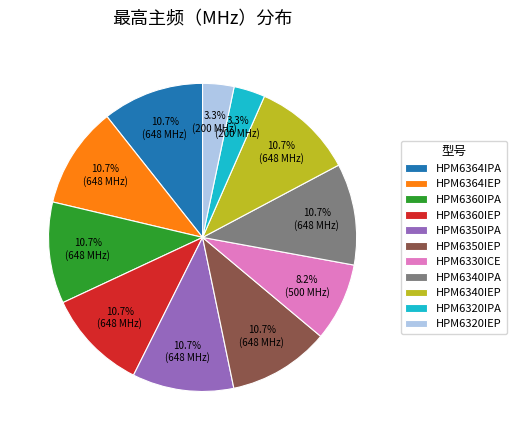

Approximately how many times larger is the value at HPM6360IEP compared to HPM6360IPA?

1.0